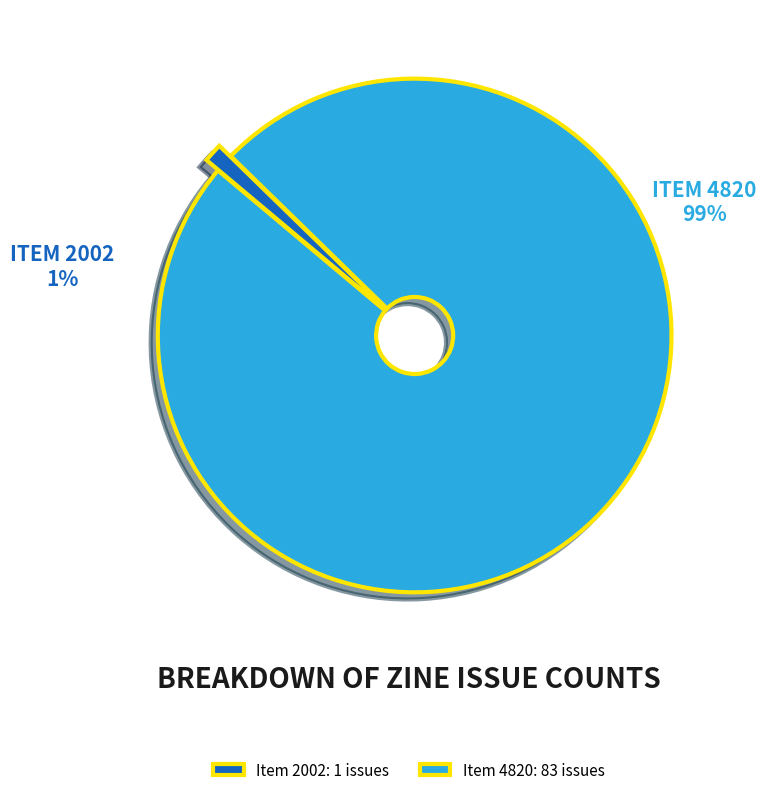

Is 2002 the majority of the pie?

No